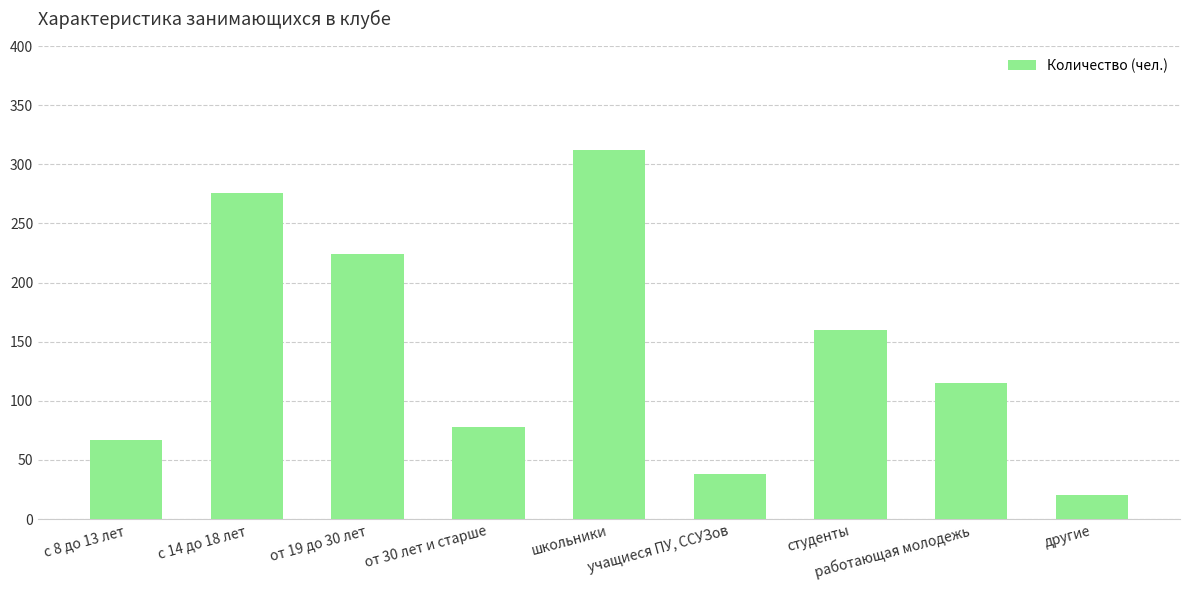

What is the difference between the maximum and minimum values?

292